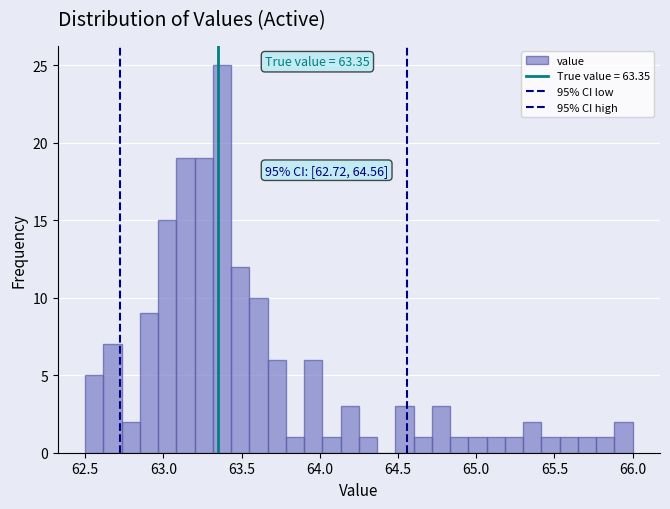

Read against the x-axis, roughly where is the centre of the tallest bar?

63.40